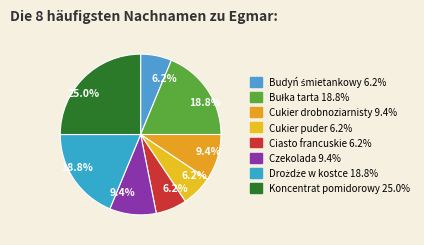

How many segments does this pie chart have?

8